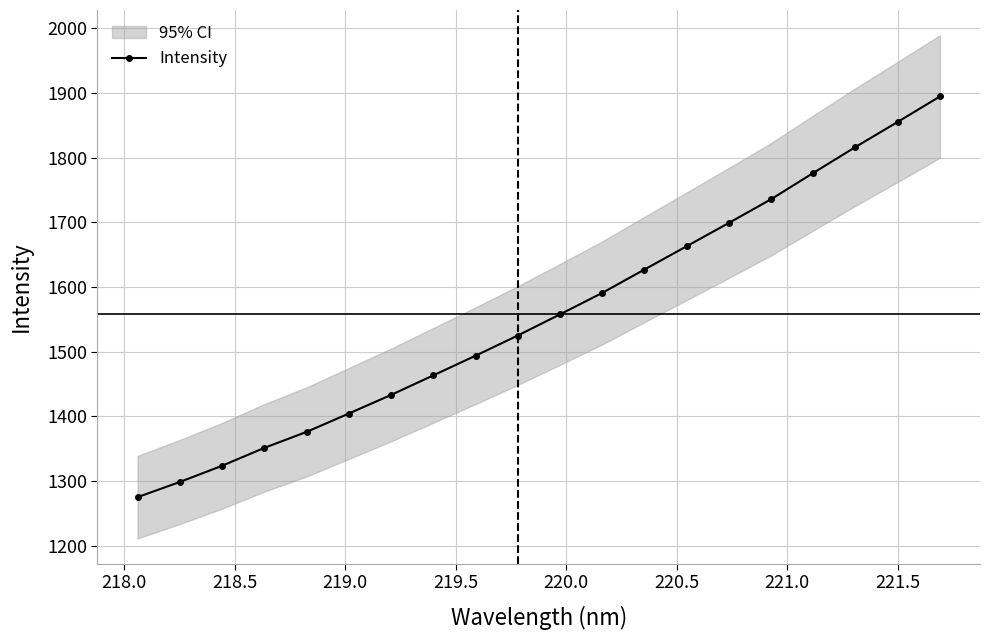

Reading right to left, extract all data points from this chart.

1894.4	1855.0	1816.3	1776.2	1735.6	1699.0	1663.0	1627.0	1590.9	1557.8	1525.1	1493.9	1463.5	1433.3	1404.6	1376.2	1351.5	1323.9	1298.8	1275.4